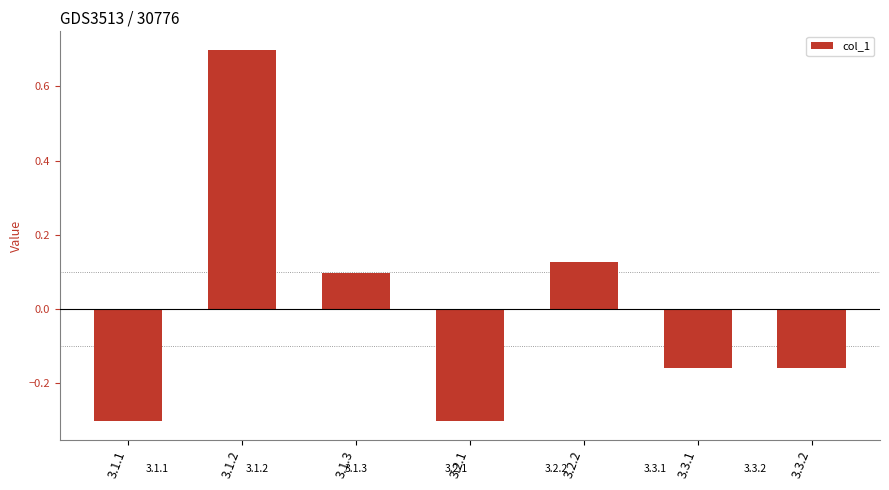

What is the value of the 1st bar from the left?

-0.3